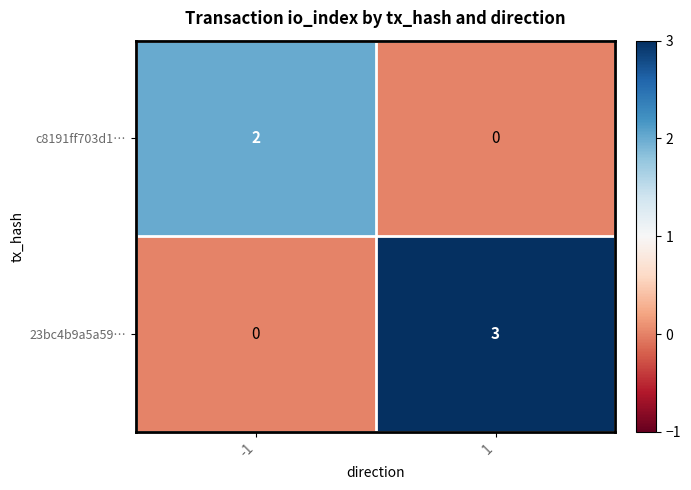

Between -1 and 1, which series saw the biggest shift?

23bc4b9a5a59…